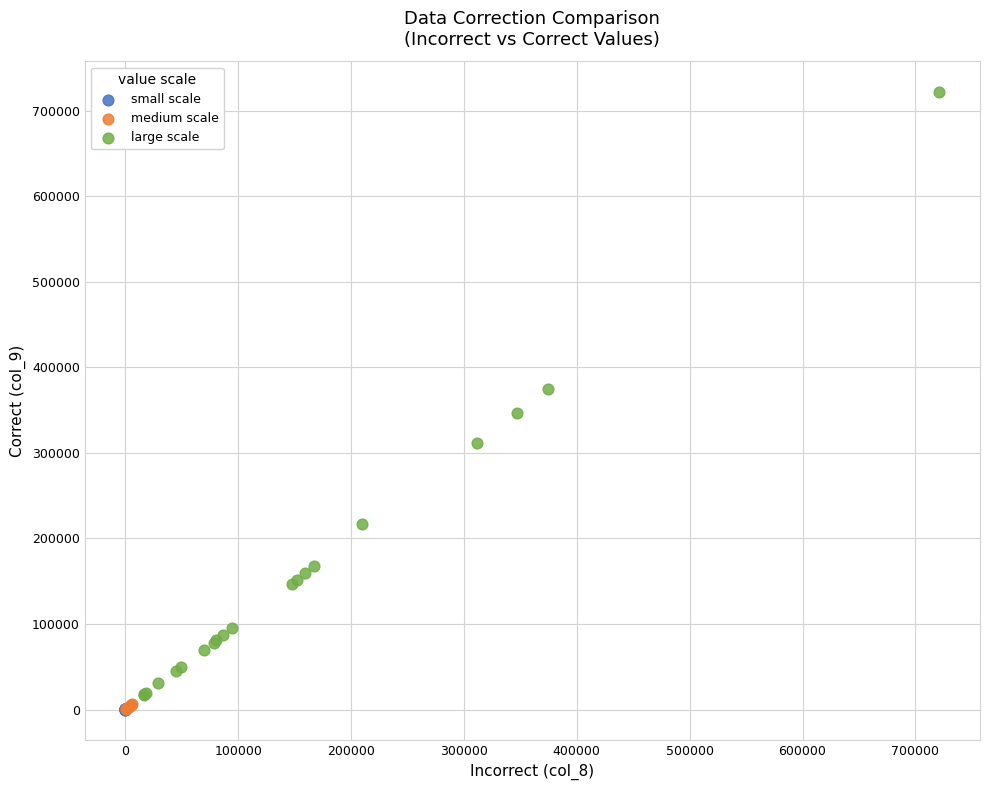

Which series has the widest spread of Y values?

large scale